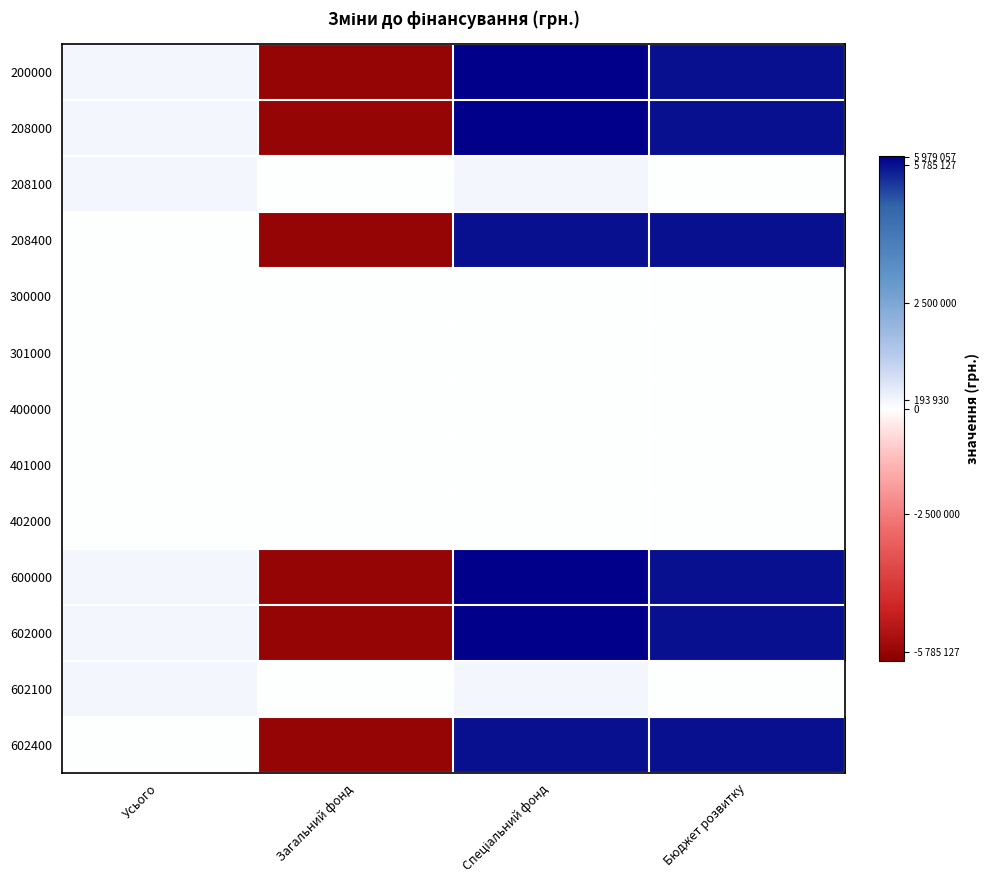

What is the spread (max minus min) of values at Загальний фонд?

5785127